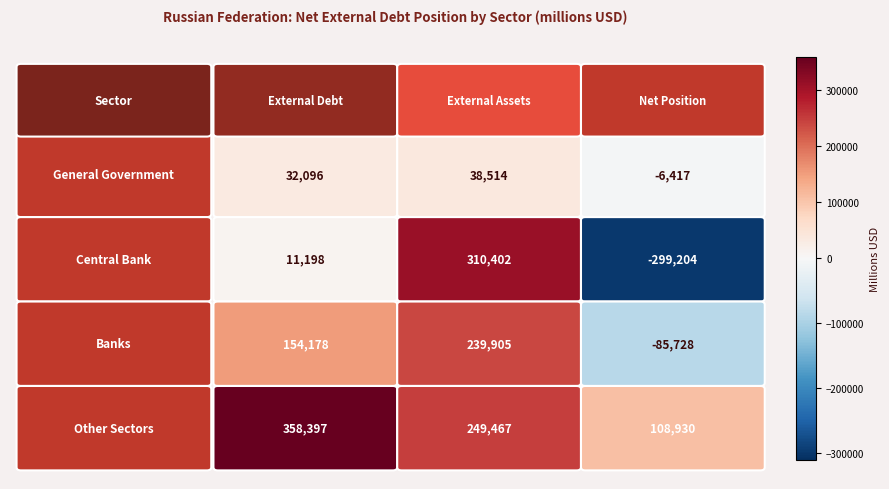

At Net Position, list the series in order from smallest to largest.

Central Bank, Banks, General Government, Other Sectors